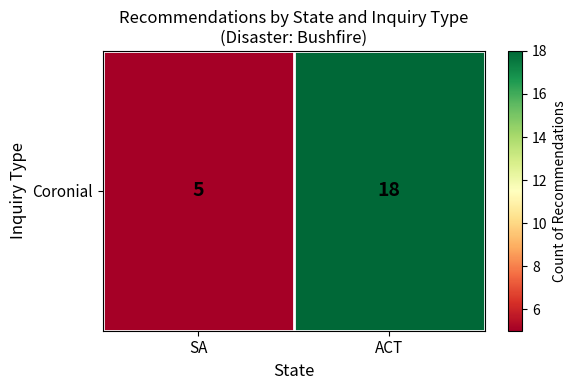

What is the ratio of the value at SA to the value at ACT?

0.3